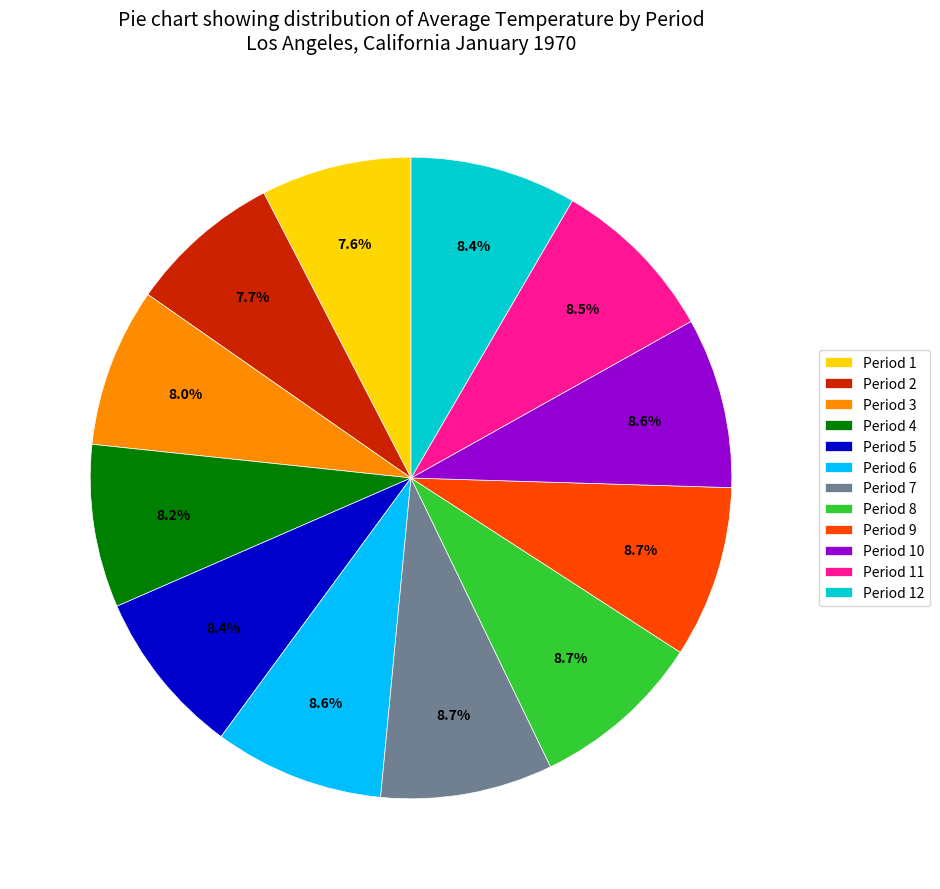

How many slices are in this pie chart?

12